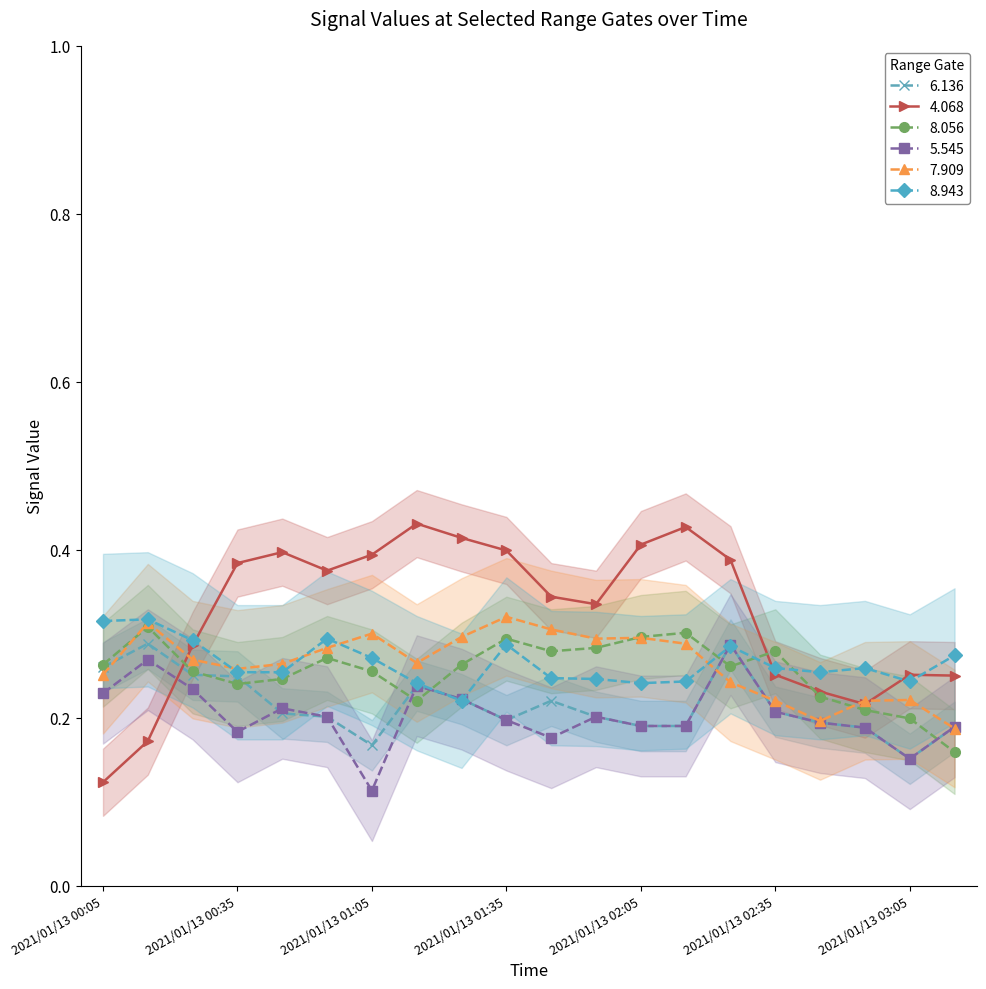

At which category does 4.068 reach its first local valley?

2021/01/13 00:55